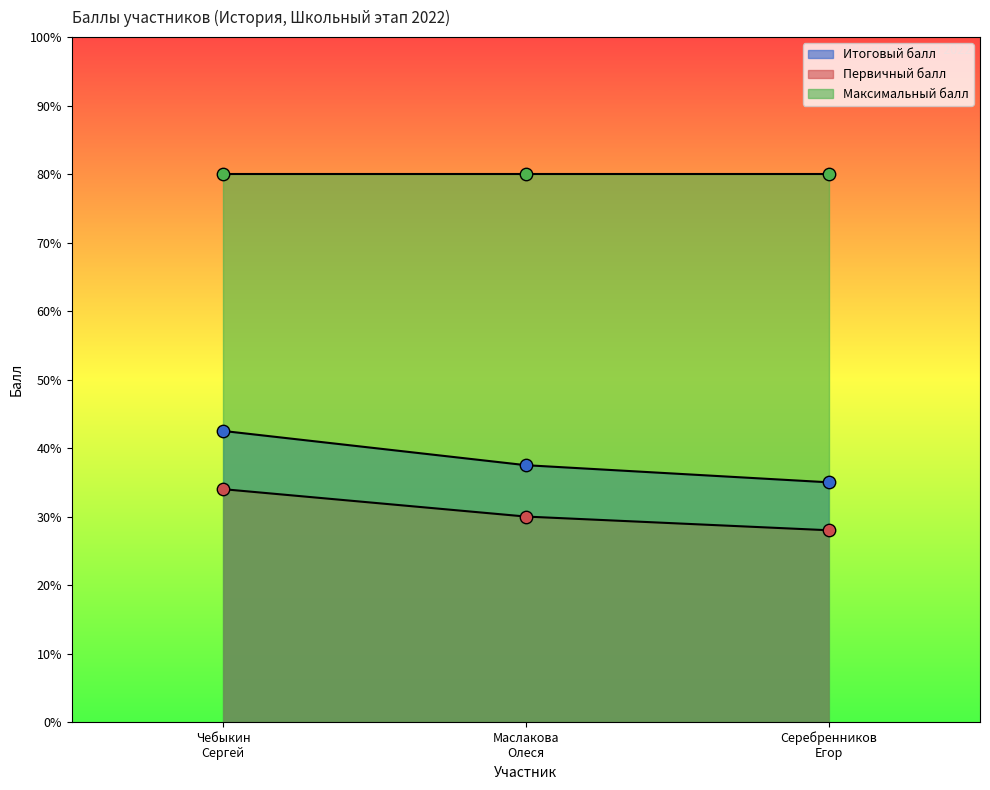

At how many categories does at least one series exceed 31?

3